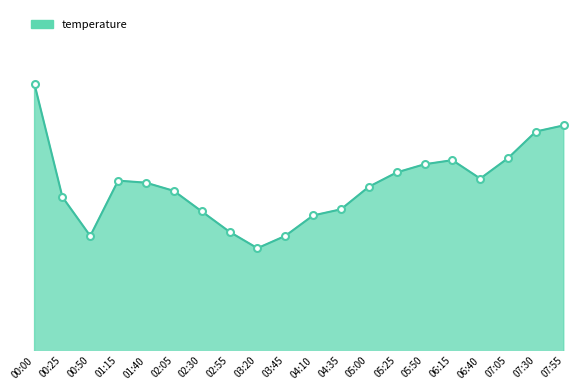

True or false: the data has more than 1 interior local peaks.

True